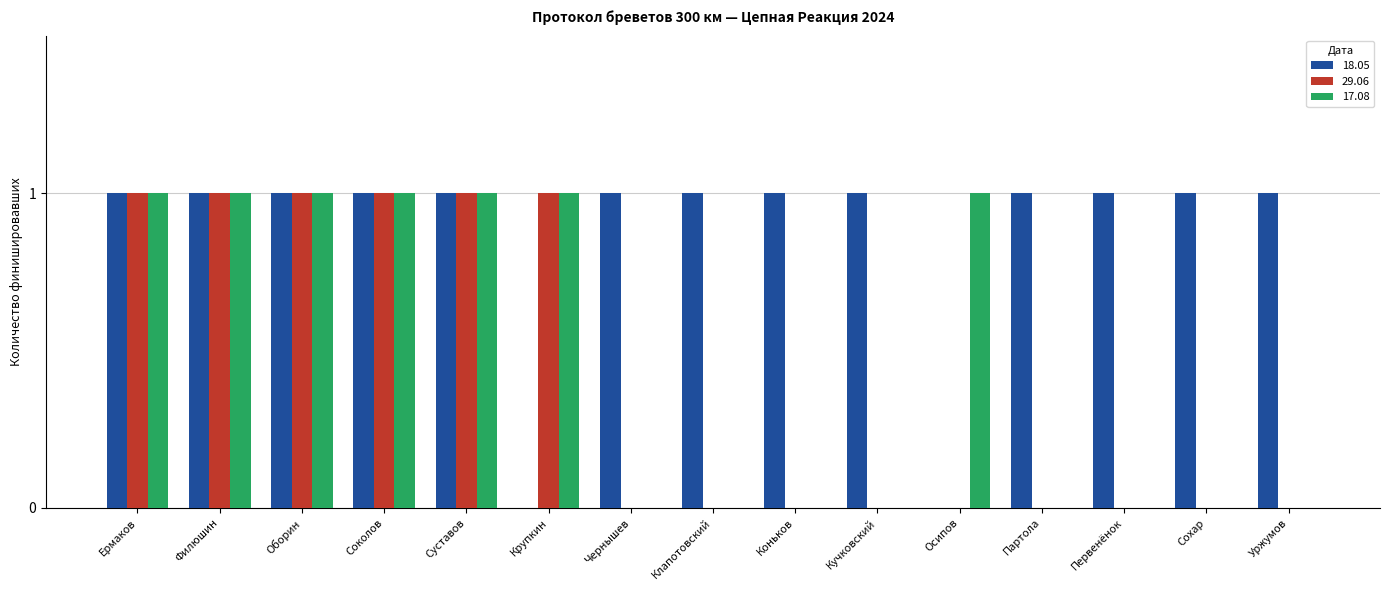

The value of 17.08 at Осипов is 2. True or false?

False